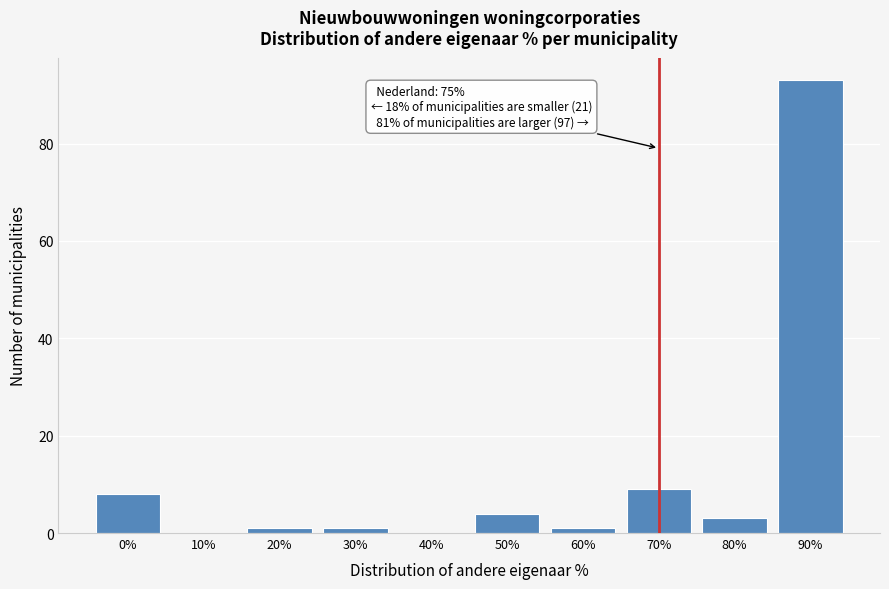

Reading left to right, what are all the values shown in this chart?

0%=8	10%=0	20%=1	30%=1	40%=0	50%=4	60%=1	70%=9	80%=3	90%=93